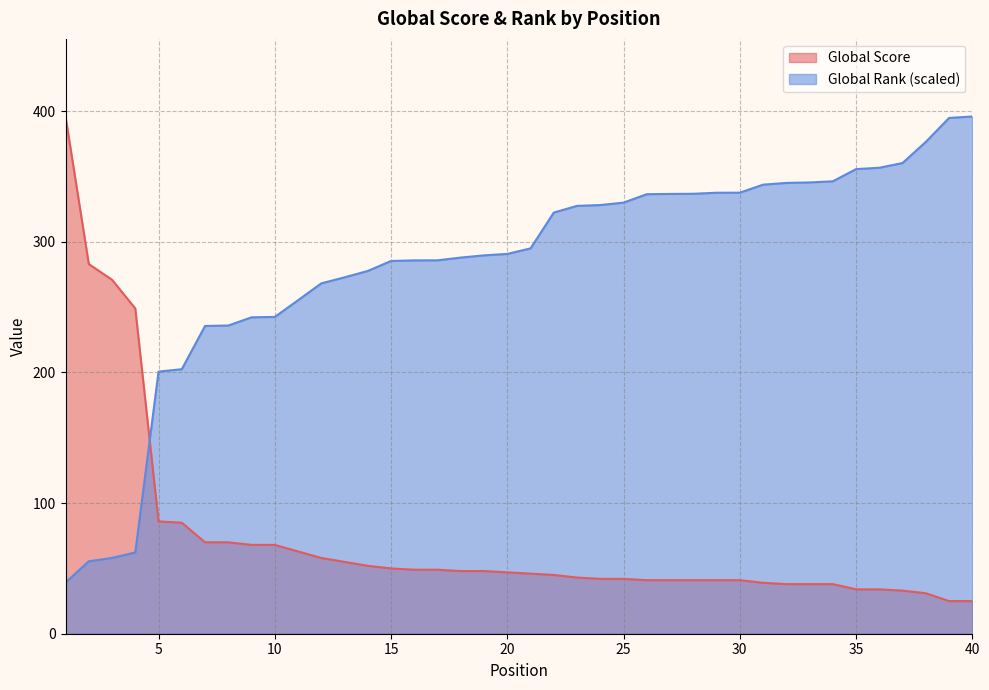

What is the average value of the Global Score series?

73.1